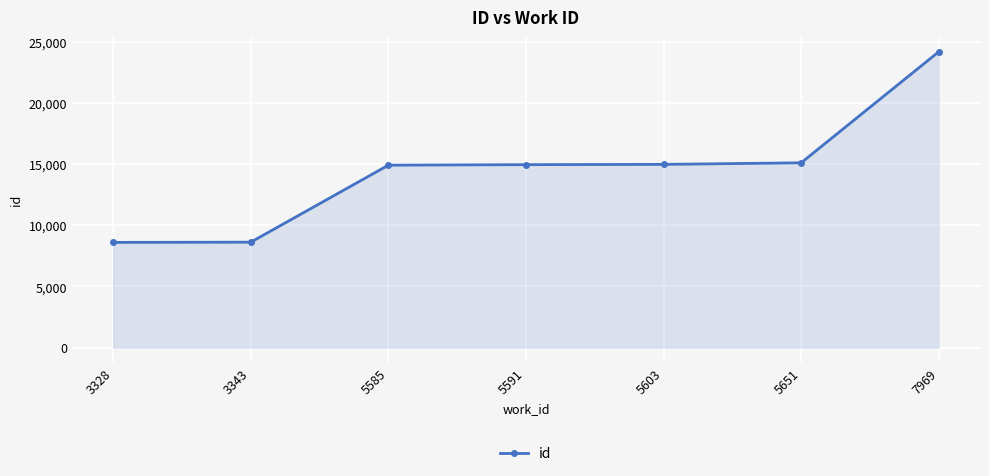

The chart shows a value of 8598 at 3328. True or false?

True